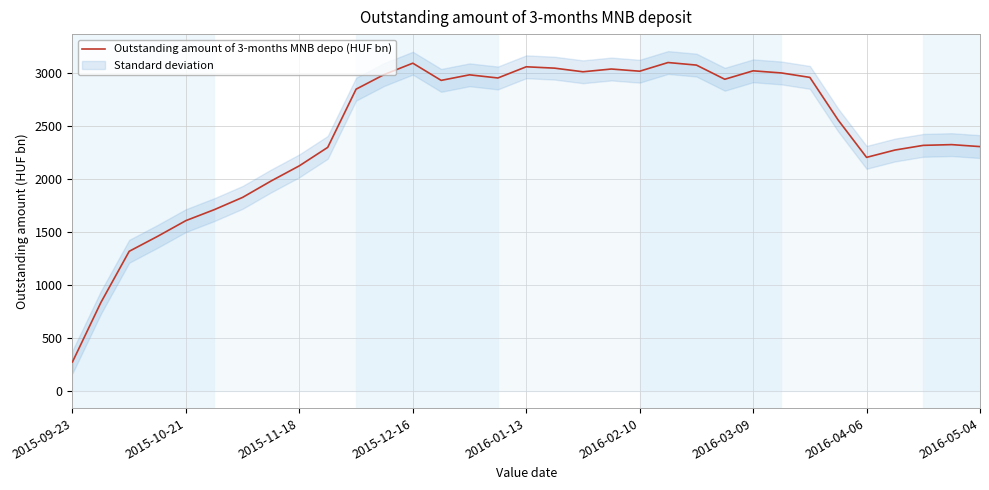

What is the minimum value shown in the chart?

275.4